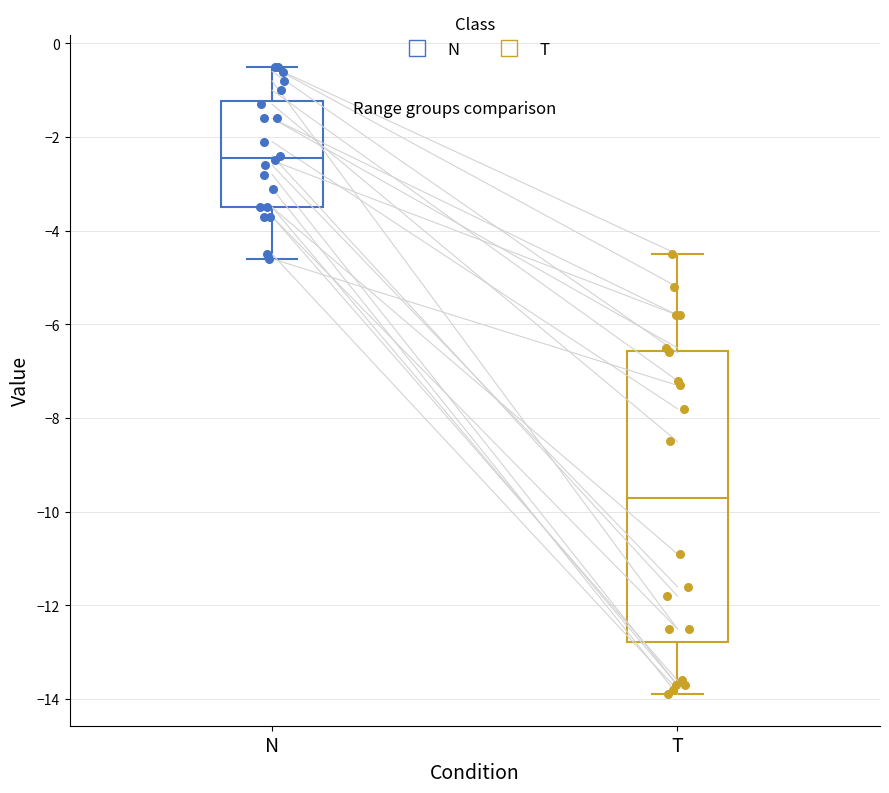

Which box has the lowest median line?

T